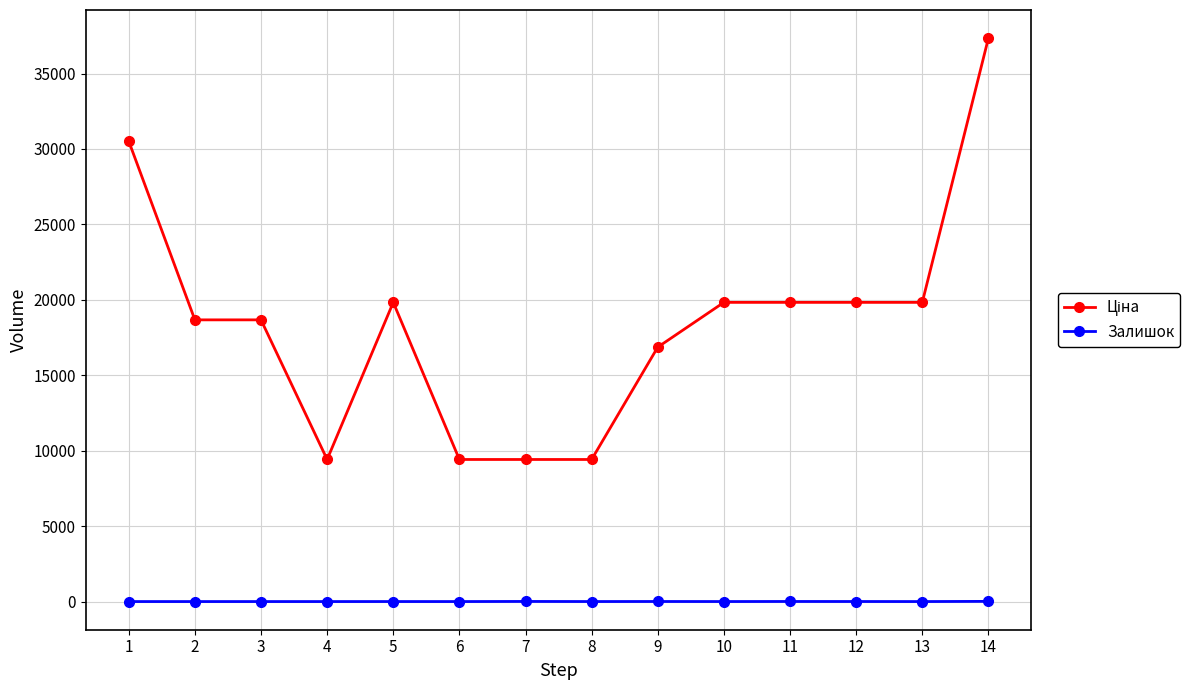

How many data points does each series have?

14